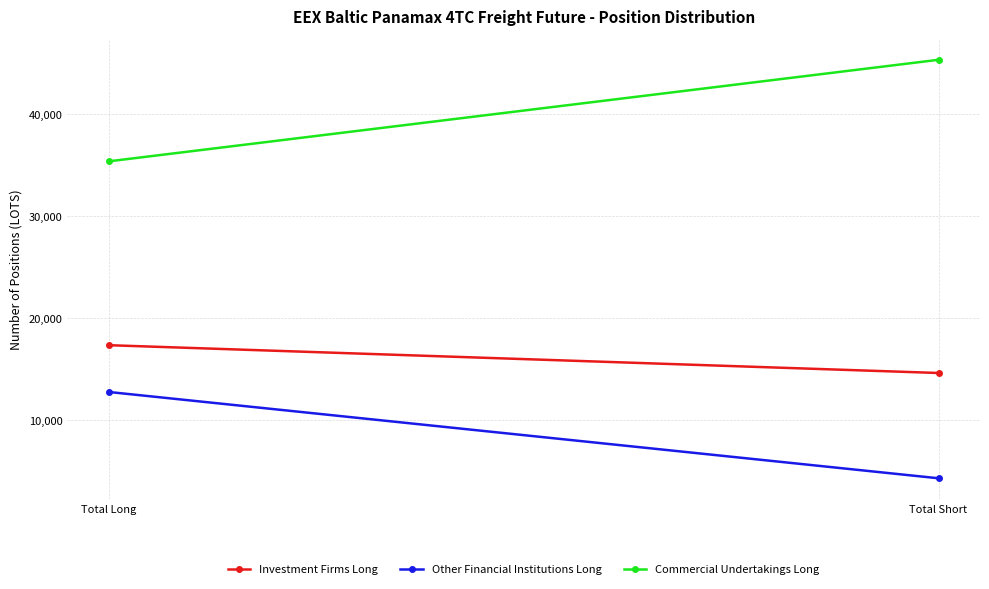

How many values in the Commercial Undertakings Long series exceed 45304?

1